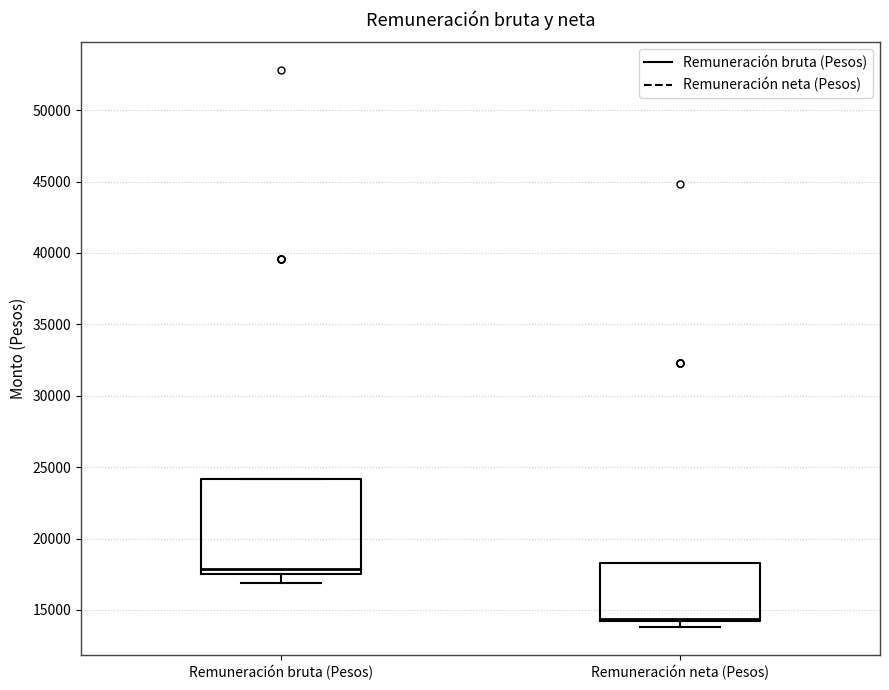

Comparing the boxes themselves (not the whiskers), which one is the tallest?

Remuneración bruta (Pesos)